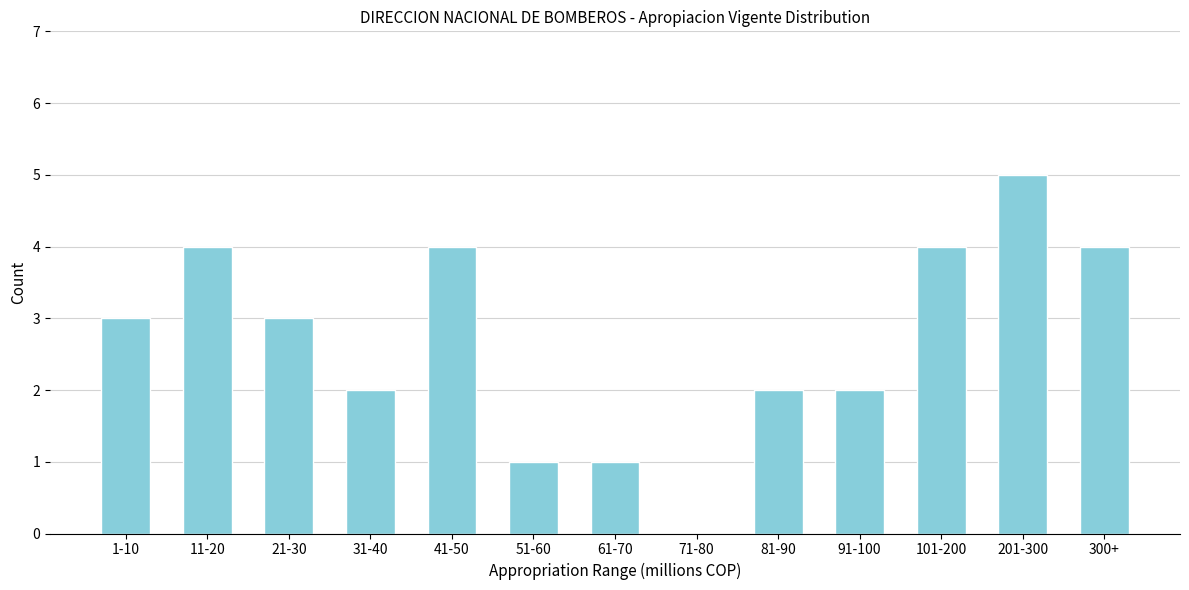

Reading left to right, list all the values displayed in this chart.

1-10=3	11-20=4	21-30=3	31-40=2	41-50=4	51-60=1	61-70=1	71-80=0	81-90=2	91-100=2	101-200=4	201-300=5	300+=4